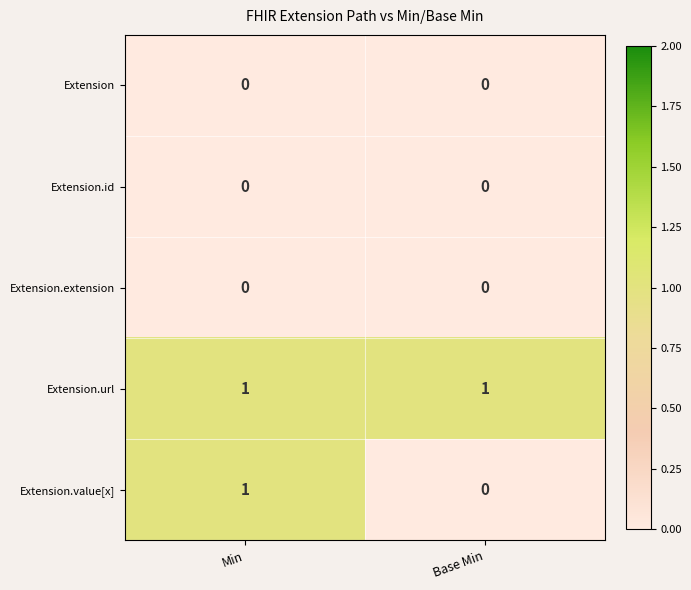

At which category is the sum across all series the highest?

Min